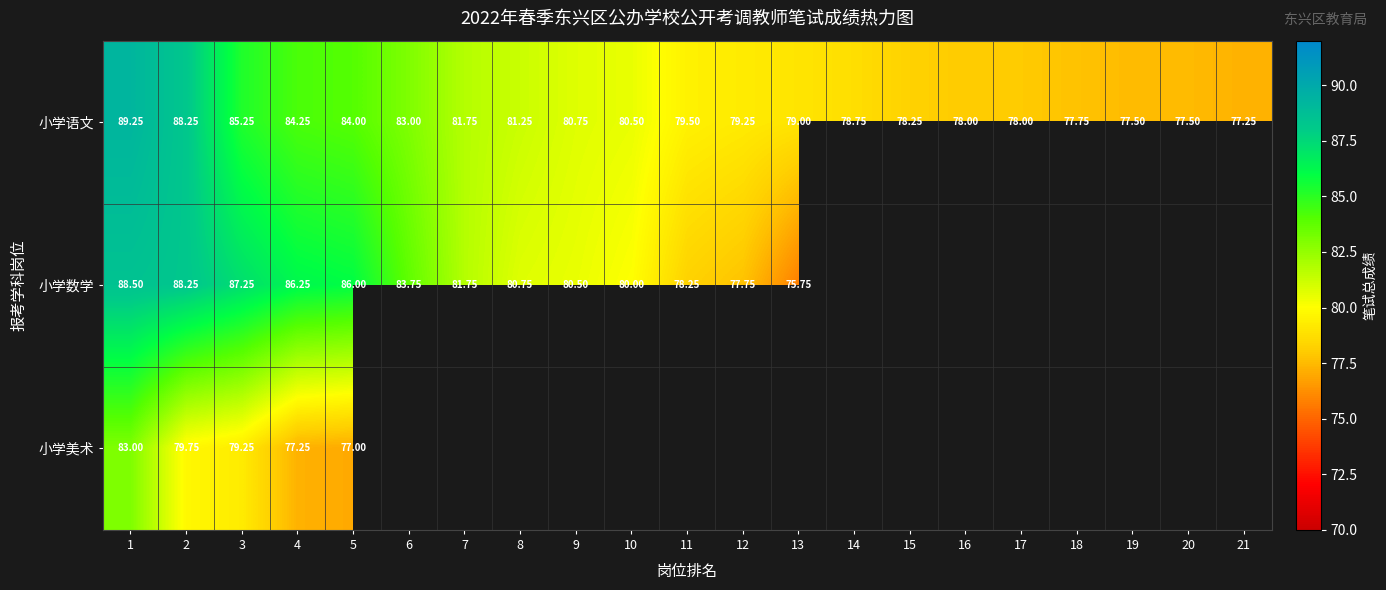

What is the difference between the 小学语文 values at 13 and 8?

2.2